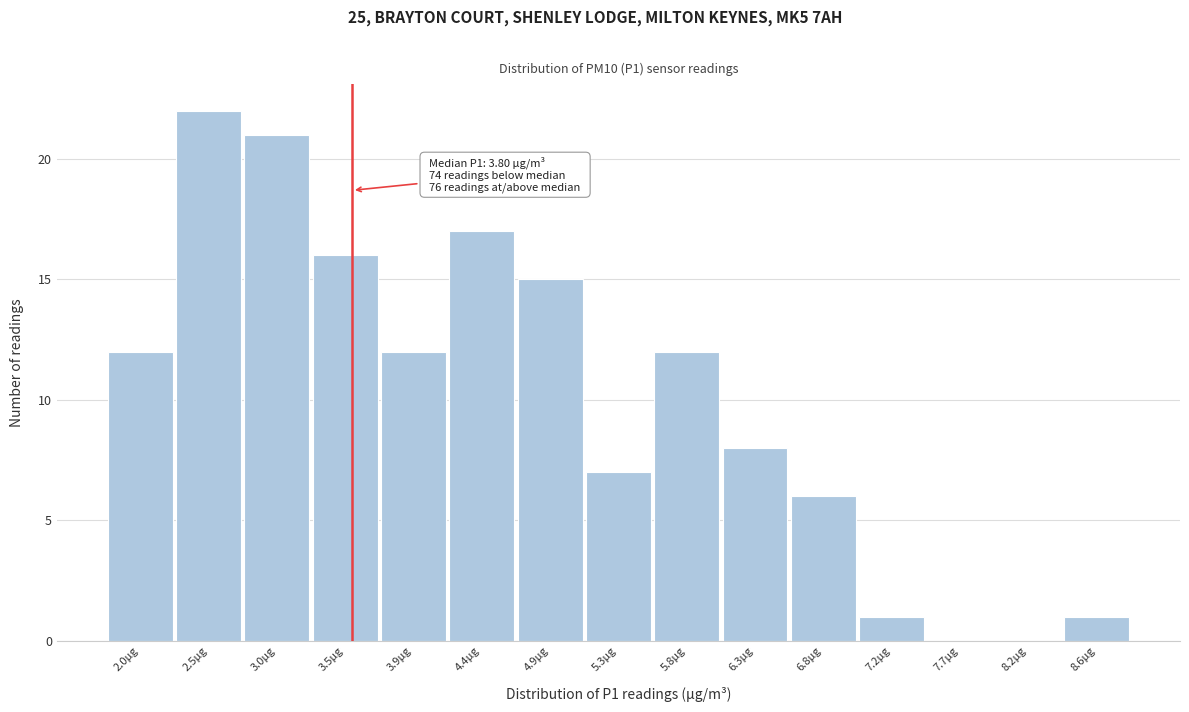

Which range on the x-axis has the tallest bar?

2.25 to 2.75